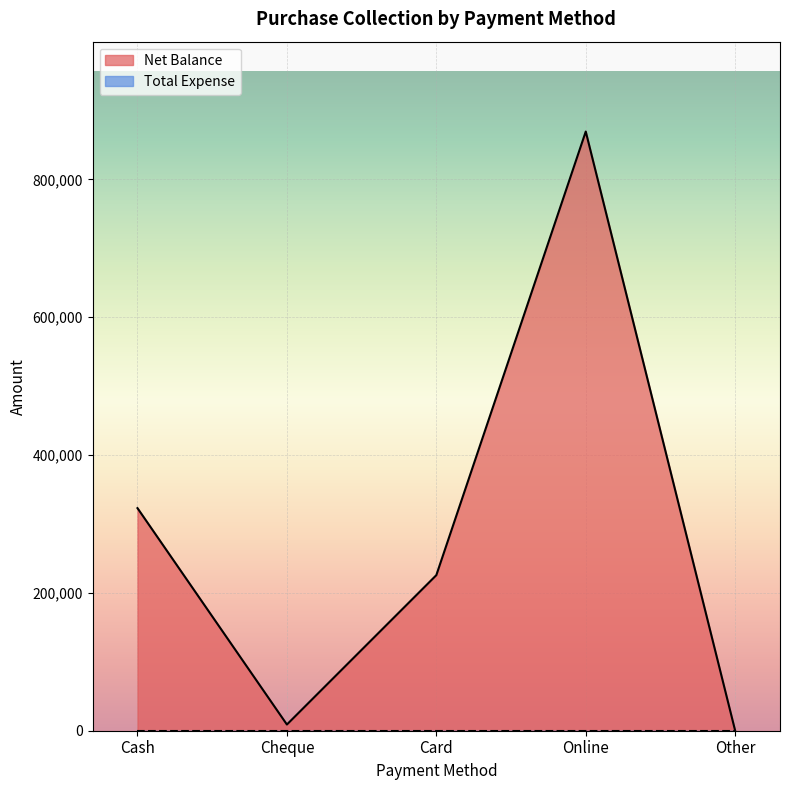

What is the difference between the maximum and minimum values?

869500